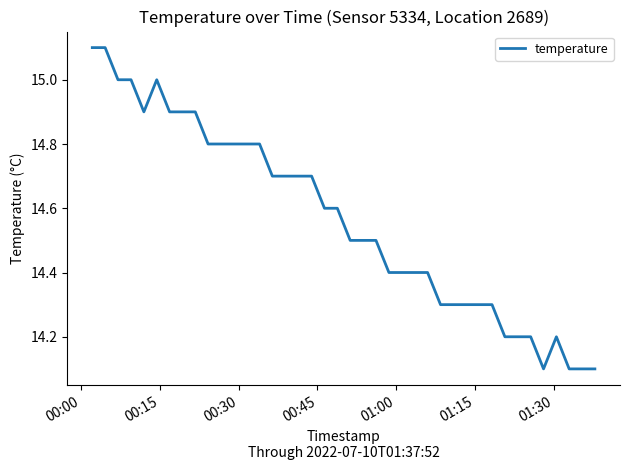

What is the smallest value displayed?

14.1